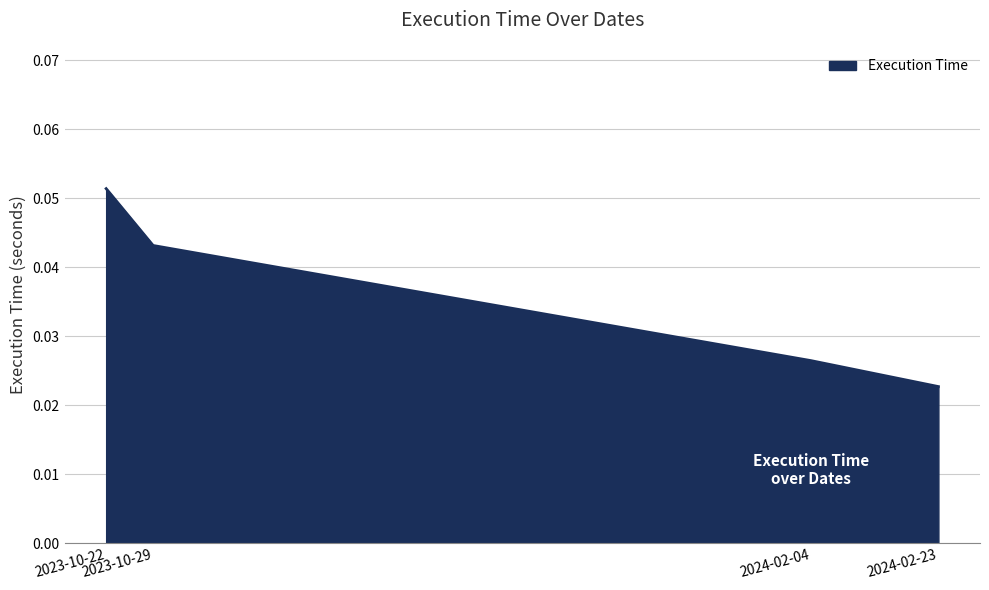

List the labels in order of value, largest first.

2023-10-22, 2023-10-29, 2024-02-04, 2024-02-23